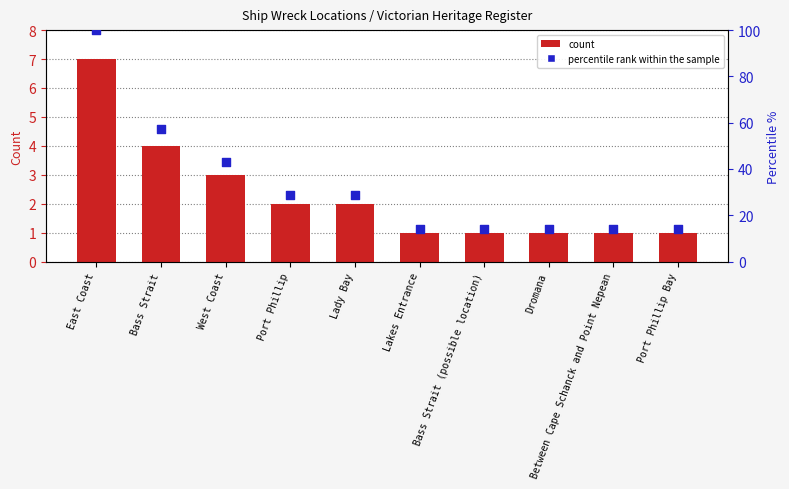

Which series contains the highest Y value?

percentile rank within the sample